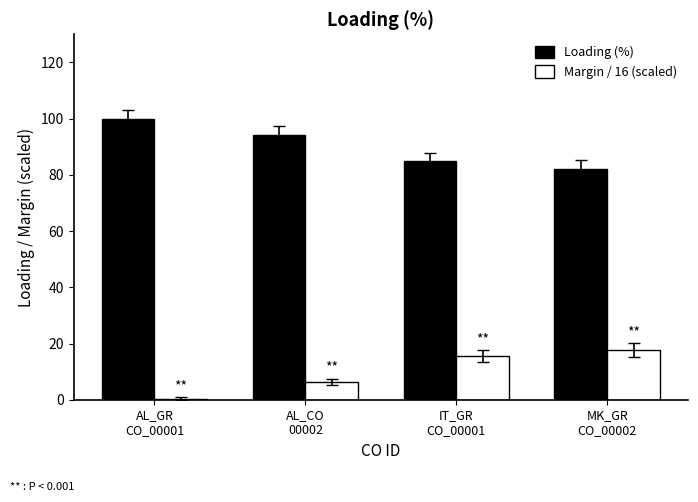

Which series has the largest total across all categories?

Loading (%)